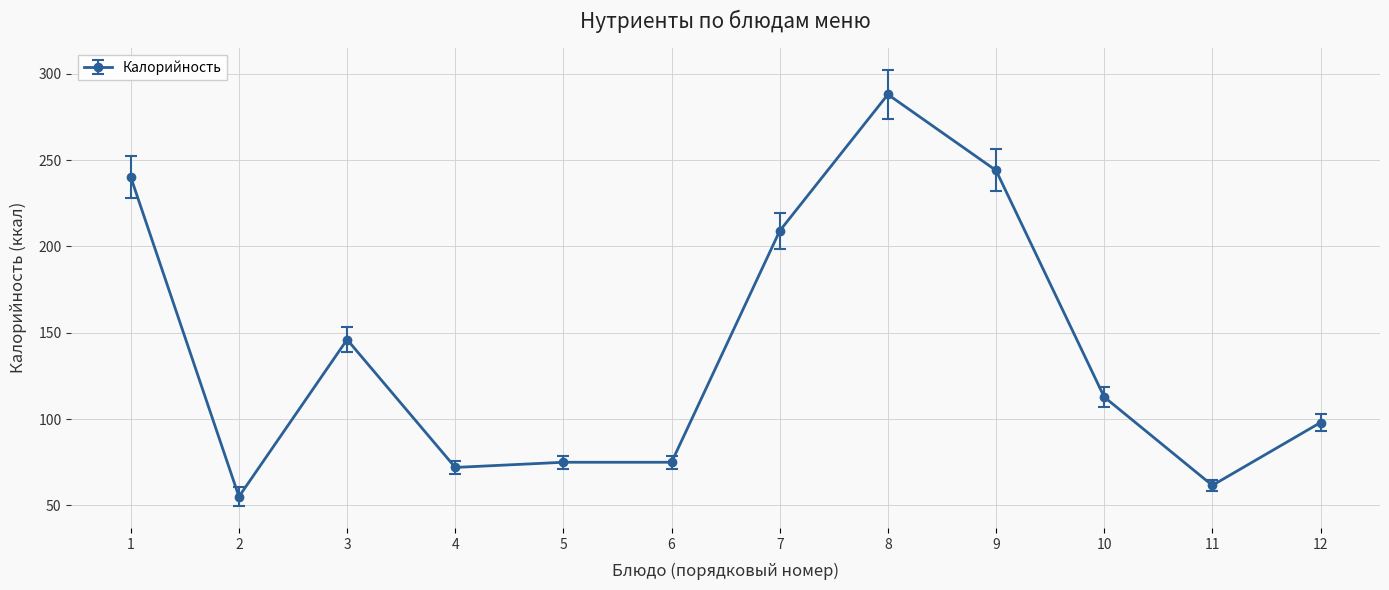

At which category does the chart reach its peak across all series?

8